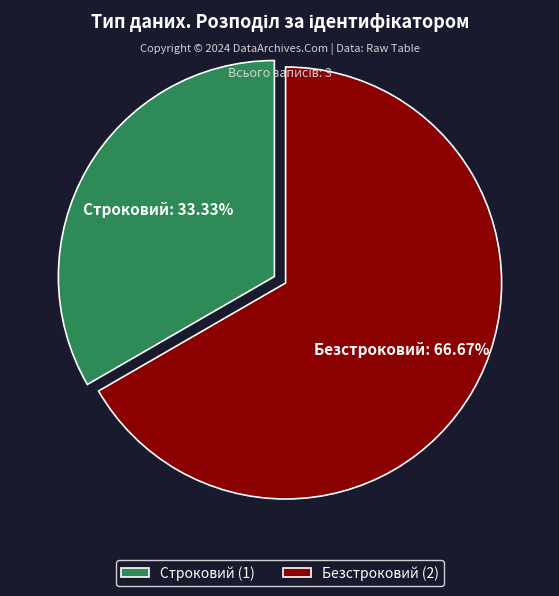

Is Безстроковий the majority of the pie?

Yes